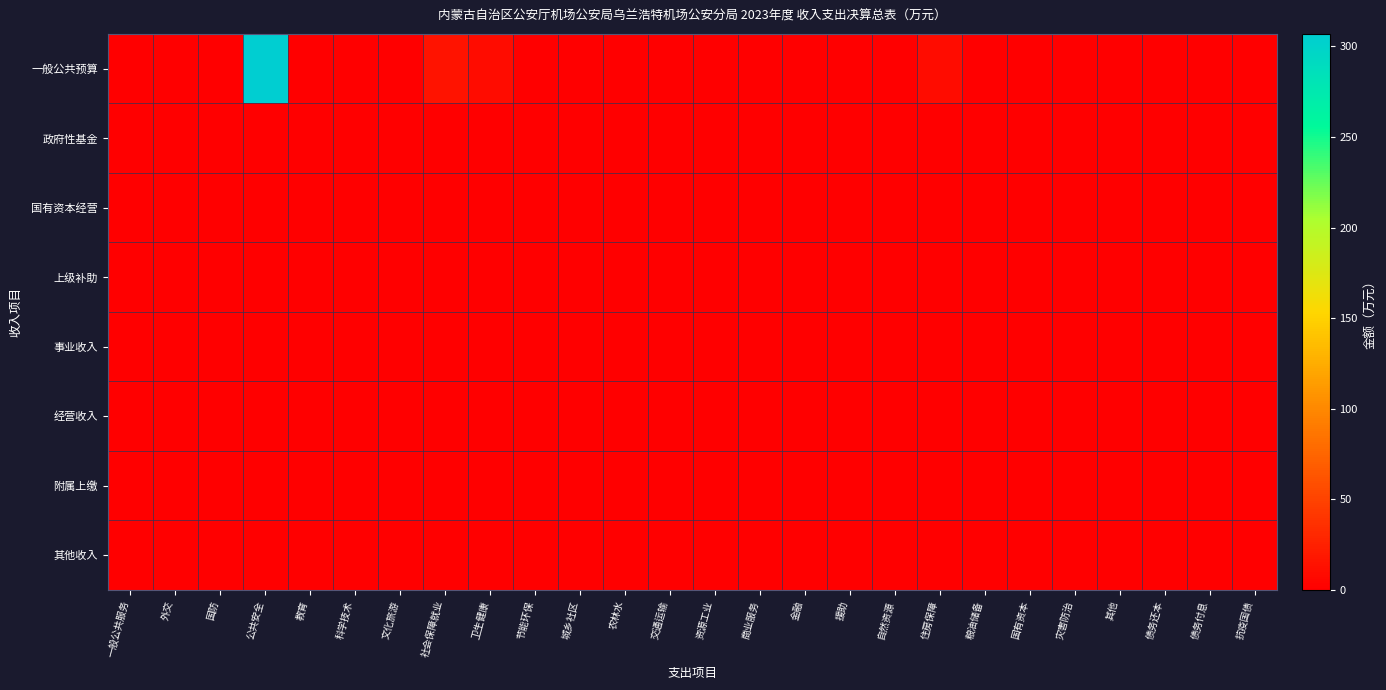

Reading left to right, what are all the values shown in this chart?

一般公共预算: 一般公共服务=0.0	外交=0.0	国防=0.0	公共安全=306.9	教育=0.0	科学技术=0.0	文化旅游=0.0	社会保障就业=15.6	卫生健康=10.1	节能环保=0.0	城乡社区=0.0	农林水=0.0	交通运输=0.0	资源工业=0.0	商业服务=0.0	金融=0.0	援助=0.0	自然资源=0.0	住房保障=10.8	粮油储备=0.0	国有资本=0.0	灾害防治=0.0	其他=0.0	债务还本=0.0	债务付息=0.0	抗疫国债=0.0
政府性基金: 一般公共服务=0.0	外交=0.0	国防=0.0	公共安全=0.0	教育=0.0	科学技术=0.0	文化旅游=0.0	社会保障就业=0.0	卫生健康=0.0	节能环保=0.0	城乡社区=0.0	农林水=0.0	交通运输=0.0	资源工业=0.0	商业服务=0.0	金融=0.0	援助=0.0	自然资源=0.0	住房保障=0.0	粮油储备=0.0	国有资本=0.0	灾害防治=0.0	其他=0.0	债务还本=0.0	债务付息=0.0	抗疫国债=0.0
国有资本经营: 一般公共服务=0.0	外交=0.0	国防=0.0	公共安全=0.0	教育=0.0	科学技术=0.0	文化旅游=0.0	社会保障就业=0.0	卫生健康=0.0	节能环保=0.0	城乡社区=0.0	农林水=0.0	交通运输=0.0	资源工业=0.0	商业服务=0.0	金融=0.0	援助=0.0	自然资源=0.0	住房保障=0.0	粮油储备=0.0	国有资本=0.0	灾害防治=0.0	其他=0.0	债务还本=0.0	债务付息=0.0	抗疫国债=0.0
上级补助: 一般公共服务=0.0	外交=0.0	国防=0.0	公共安全=0.0	教育=0.0	科学技术=0.0	文化旅游=0.0	社会保障就业=0.0	卫生健康=0.0	节能环保=0.0	城乡社区=0.0	农林水=0.0	交通运输=0.0	资源工业=0.0	商业服务=0.0	金融=0.0	援助=0.0	自然资源=0.0	住房保障=0.0	粮油储备=0.0	国有资本=0.0	灾害防治=0.0	其他=0.0	债务还本=0.0	债务付息=0.0	抗疫国债=0.0
事业收入: 一般公共服务=0.0	外交=0.0	国防=0.0	公共安全=0.0	教育=0.0	科学技术=0.0	文化旅游=0.0	社会保障就业=0.0	卫生健康=0.0	节能环保=0.0	城乡社区=0.0	农林水=0.0	交通运输=0.0	资源工业=0.0	商业服务=0.0	金融=0.0	援助=0.0	自然资源=0.0	住房保障=0.0	粮油储备=0.0	国有资本=0.0	灾害防治=0.0	其他=0.0	债务还本=0.0	债务付息=0.0	抗疫国债=0.0
经营收入: 一般公共服务=0.0	外交=0.0	国防=0.0	公共安全=0.0	教育=0.0	科学技术=0.0	文化旅游=0.0	社会保障就业=0.0	卫生健康=0.0	节能环保=0.0	城乡社区=0.0	农林水=0.0	交通运输=0.0	资源工业=0.0	商业服务=0.0	金融=0.0	援助=0.0	自然资源=0.0	住房保障=0.0	粮油储备=0.0	国有资本=0.0	灾害防治=0.0	其他=0.0	债务还本=0.0	债务付息=0.0	抗疫国债=0.0
附属上缴: 一般公共服务=0.0	外交=0.0	国防=0.0	公共安全=0.0	教育=0.0	科学技术=0.0	文化旅游=0.0	社会保障就业=0.0	卫生健康=0.0	节能环保=0.0	城乡社区=0.0	农林水=0.0	交通运输=0.0	资源工业=0.0	商业服务=0.0	金融=0.0	援助=0.0	自然资源=0.0	住房保障=0.0	粮油储备=0.0	国有资本=0.0	灾害防治=0.0	其他=0.0	债务还本=0.0	债务付息=0.0	抗疫国债=0.0
其他收入: 一般公共服务=0.0	外交=0.0	国防=0.0	公共安全=0.0	教育=0.0	科学技术=0.0	文化旅游=0.0	社会保障就业=0.0	卫生健康=0.0	节能环保=0.0	城乡社区=0.0	农林水=0.0	交通运输=0.0	资源工业=0.0	商业服务=0.0	金融=0.0	援助=0.0	自然资源=0.0	住房保障=0.0	粮油储备=0.0	国有资本=0.0	灾害防治=0.0	其他=0.0	债务还本=0.0	债务付息=0.0	抗疫国债=0.0